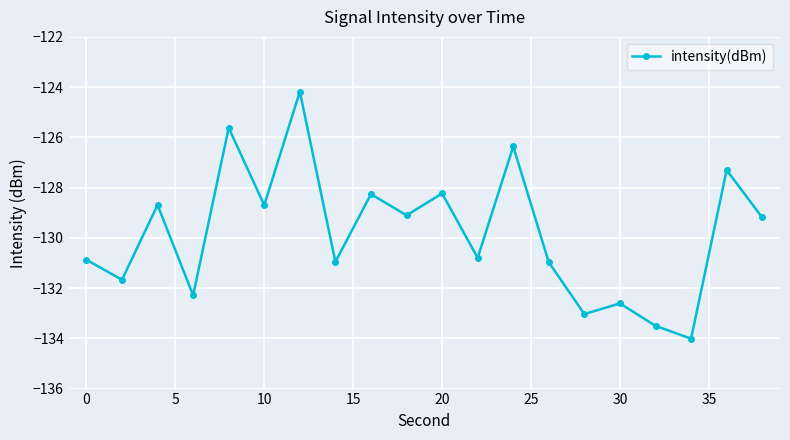

What is the value of the 1st point from the left?

-130.9